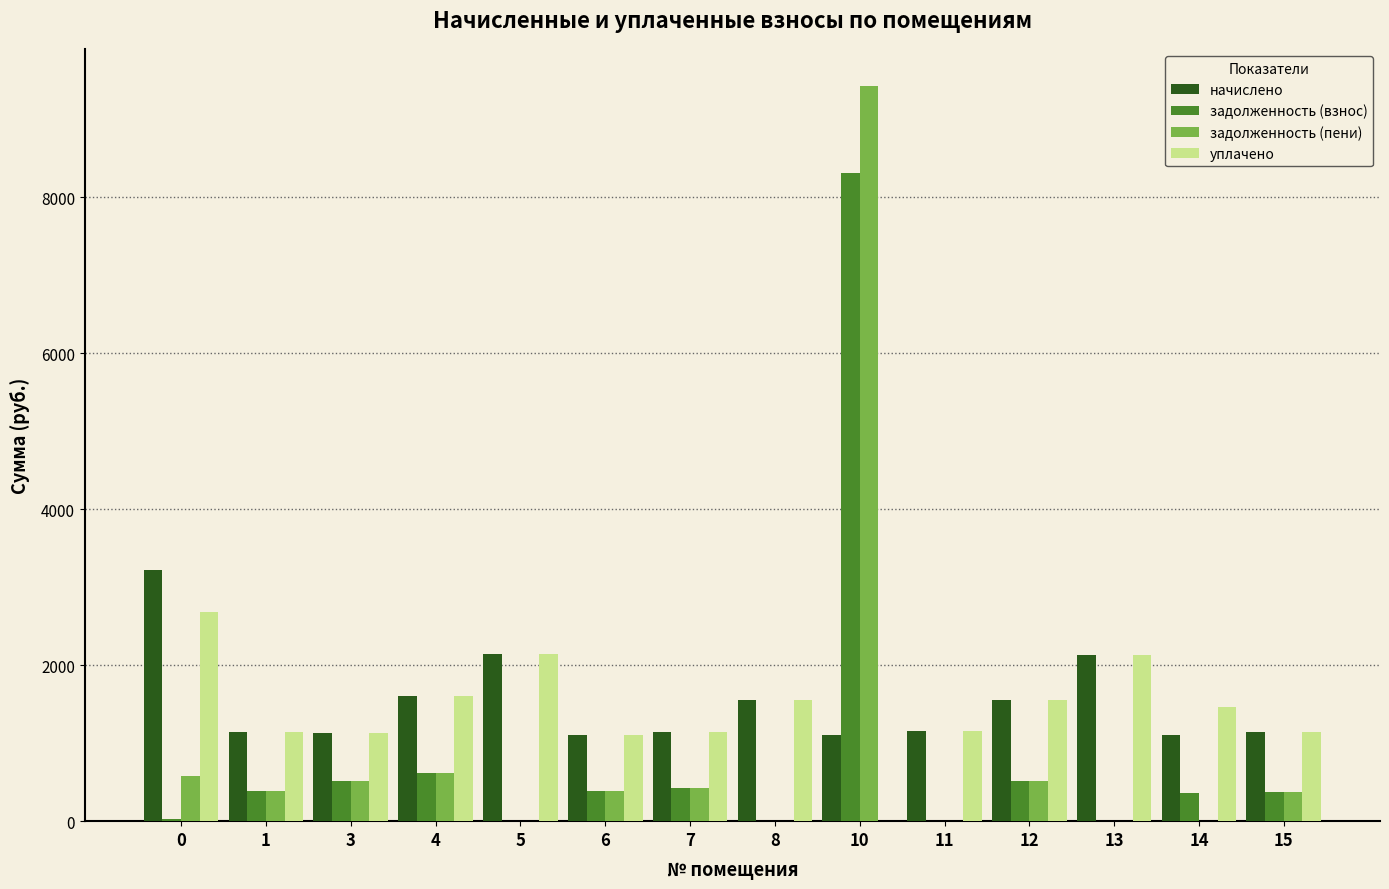

What is the maximum value for начислено?

3226.1